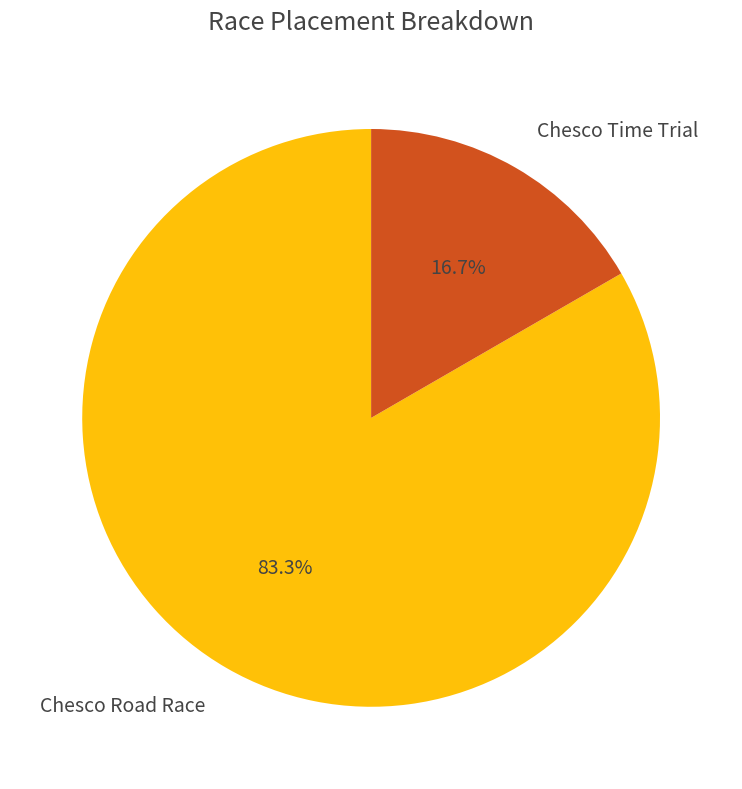

What is the ratio of the value at Chesco Time Trial to the value at Chesco Road Race?

0.2